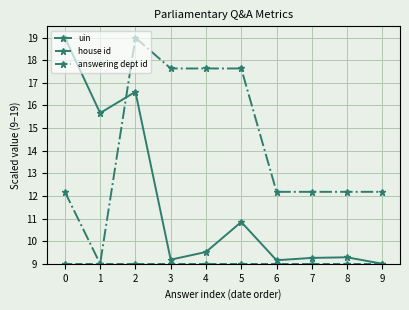

At how many categories does at least one series exceed 11?

10